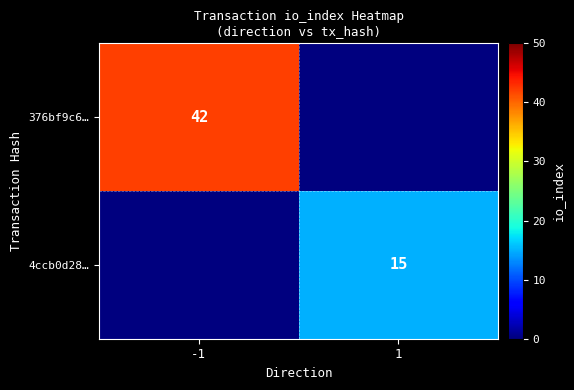

Which category has the lowest value across all series?

1